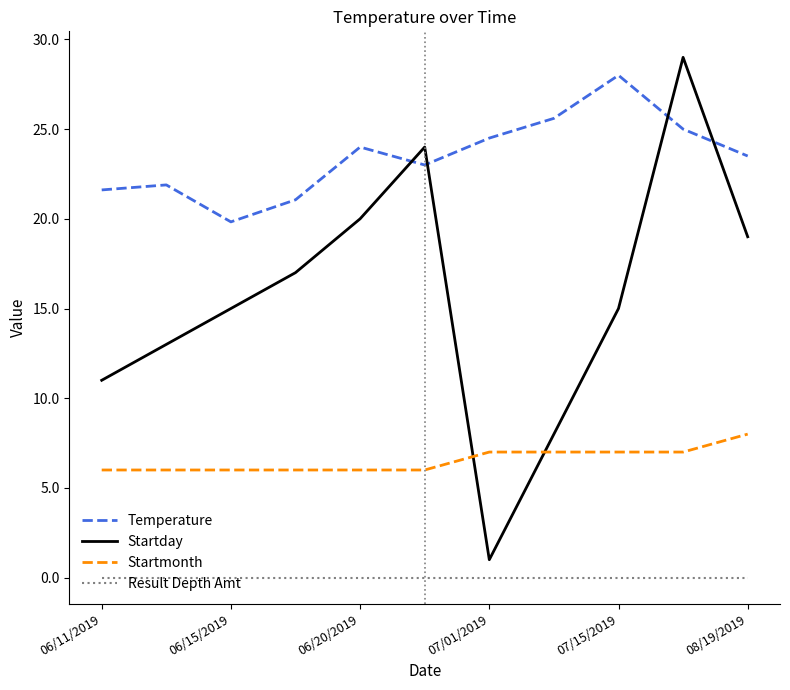

What is the maximum value for Temperature?

28.0